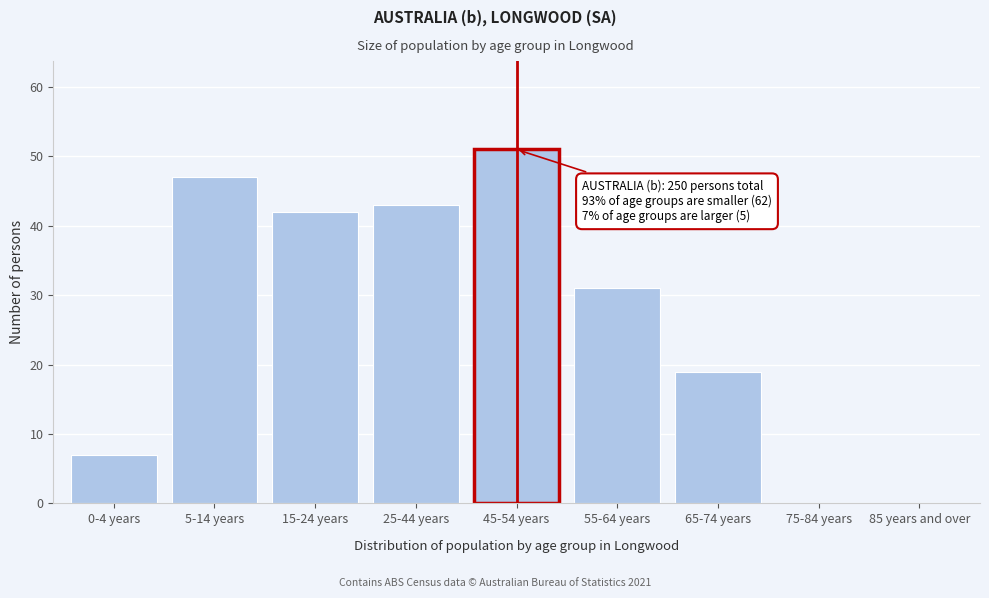

Reading left to right, list all the values displayed in this chart.

0-4 years=7	5-14 years=47	15-24 years=42	25-44 years=43	45-54 years=51	55-64 years=31	65-74 years=19	75-84 years=0	85 years and over=0